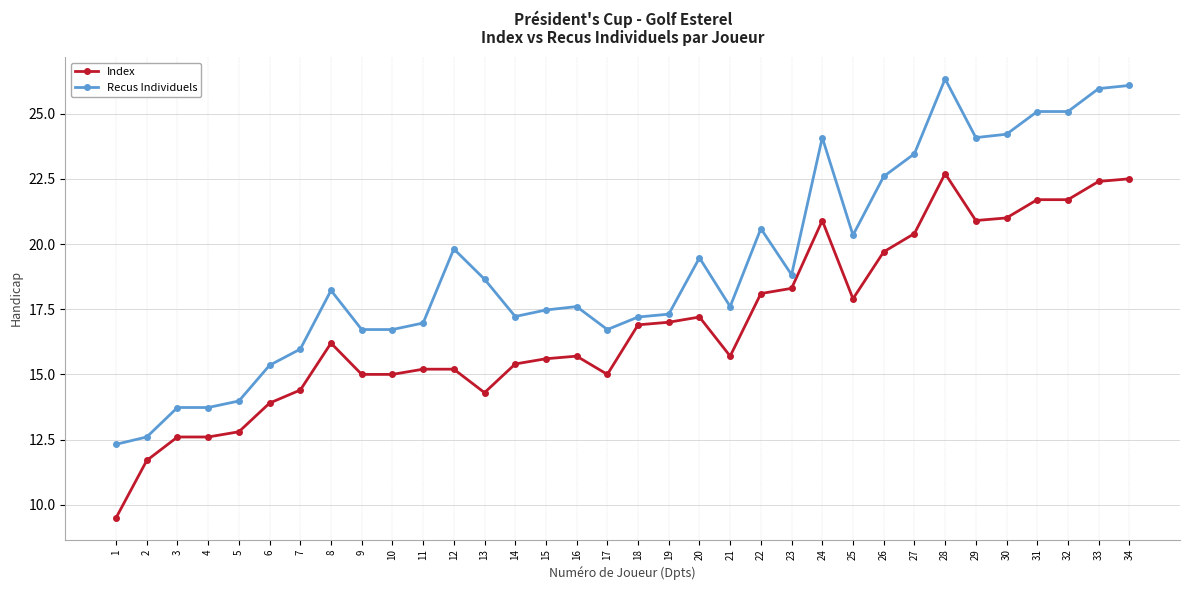

Which series has the largest range (max minus min)?

Recus Individuels